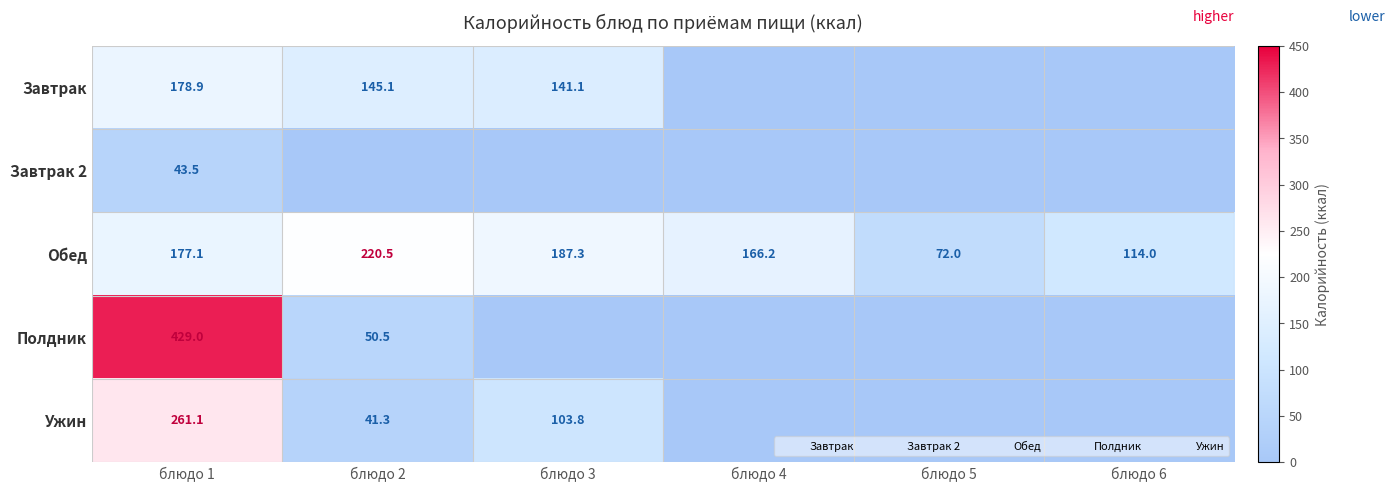

The Завтрак 2 series shows 43.5 at блюдо 1. True or false?

True